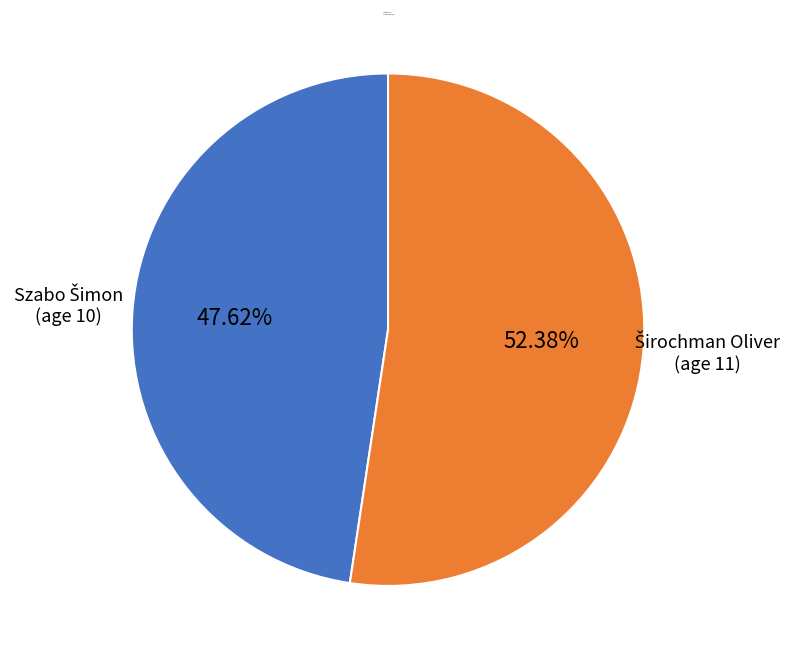

To the nearest percent, what is the difference between the largest and smallest slice percentages?

5%